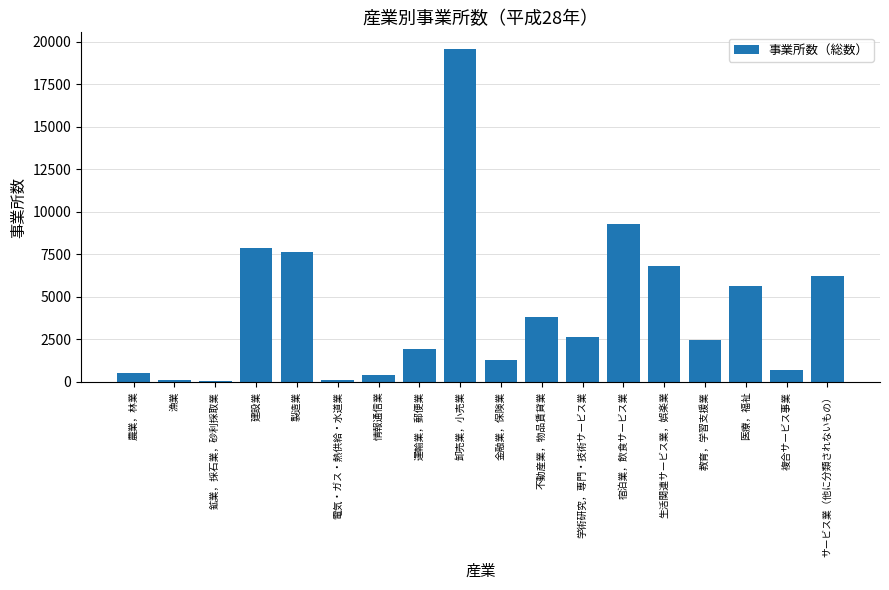

What is the maximum value shown in the chart?

19577